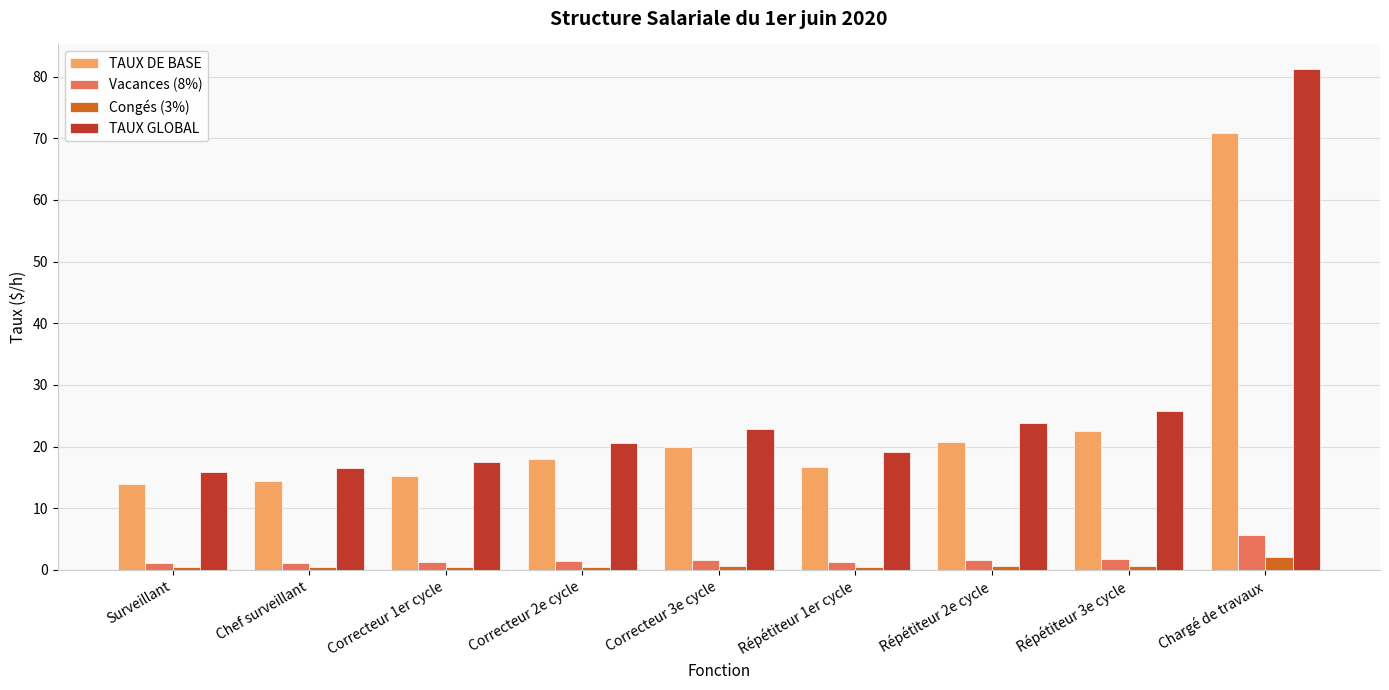

What is the difference between the TAUX DE BASE values at Correcteur 2e cycle and Chargé de travaux?

52.9